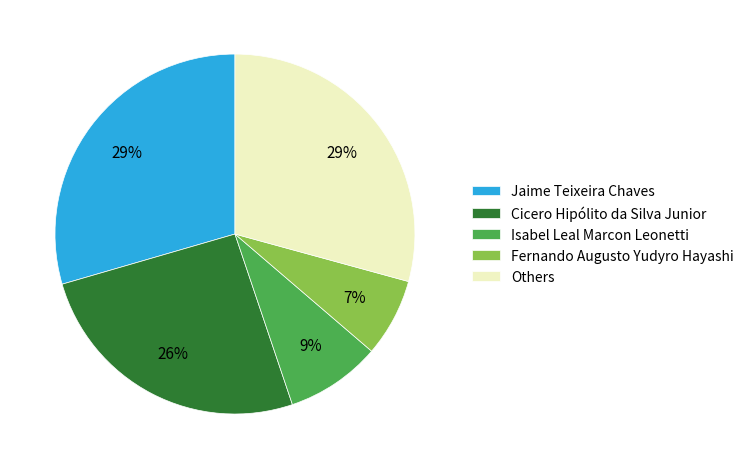

Which has a higher value, Jaime Teixeira Chaves or Isabel Leal Marcon Leonetti?

Jaime Teixeira Chaves